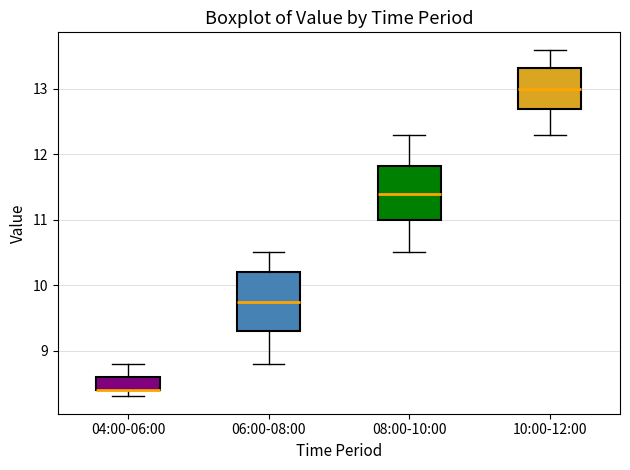

Reading left to right, transcribe this box plot: for each box, give where its median line is, the range the box spans, and where its two whiskers end, as read against the y-axis. The values are not printed on the chart, so give them approximately, as read against the axis.

04:00-06:00: median 8.4 (drawn on the box's lower edge), box 8.4 to 8.6, whiskers 8.3 to 8.8
06:00-08:00: median 9.8, box 9.3 to 10.2, whiskers 8.8 to 10.5
08:00-10:00: median 11.4, box 11.0 to 11.8, whiskers 10.5 to 12.3
10:00-12:00: median 13.0, box 12.7 to 13.3, whiskers 12.3 to 13.6